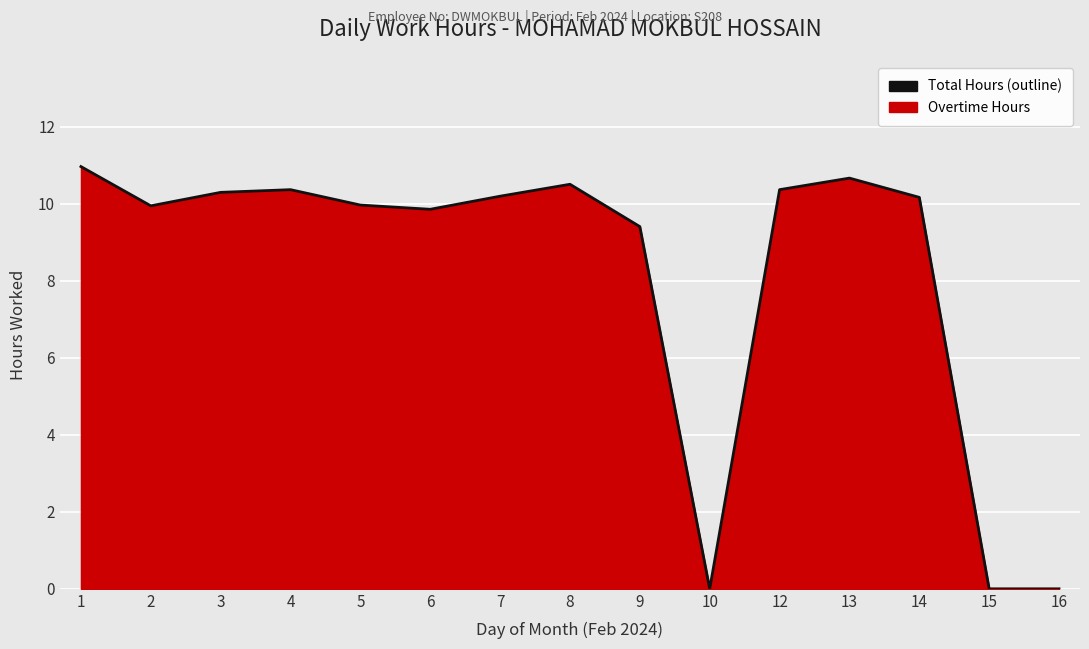

Where is the data nearest to the value 5?

9